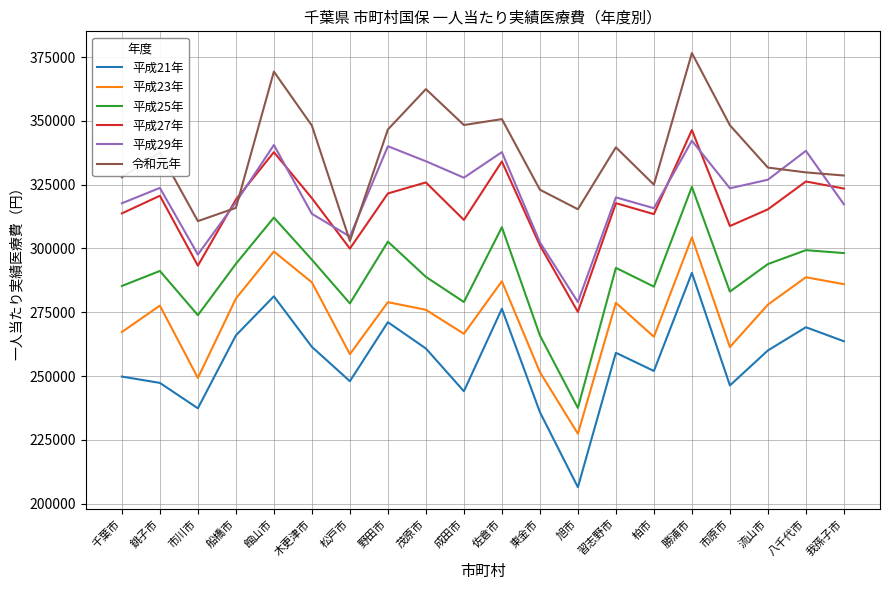

What is the spread (max minus min) of values at 館山市?

88093